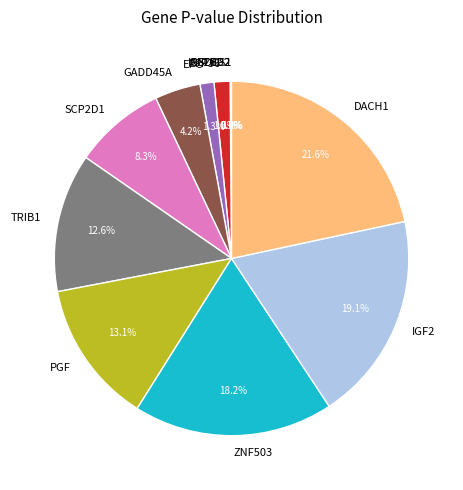

What is the total percentage of ZNF503 and PGF?

31.3%